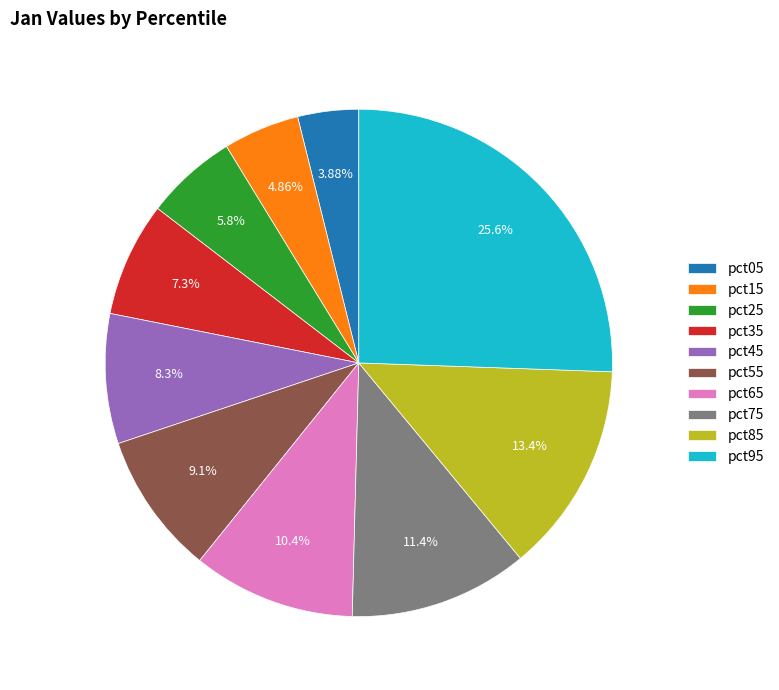

To the nearest percent, what is the average slice percentage?

10%